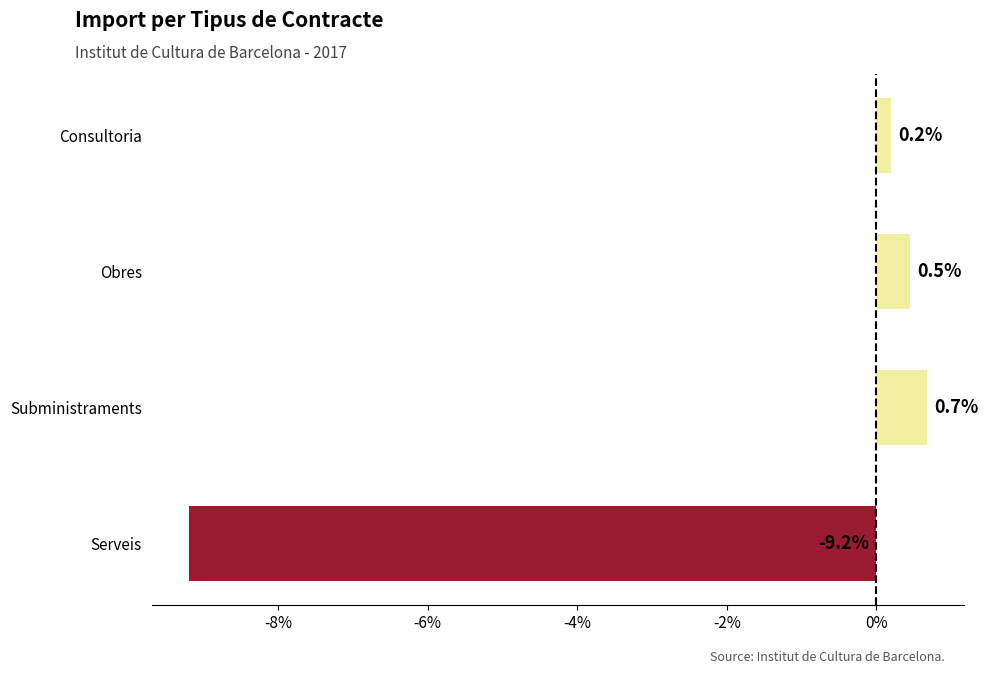

How many values exceed 0?

3